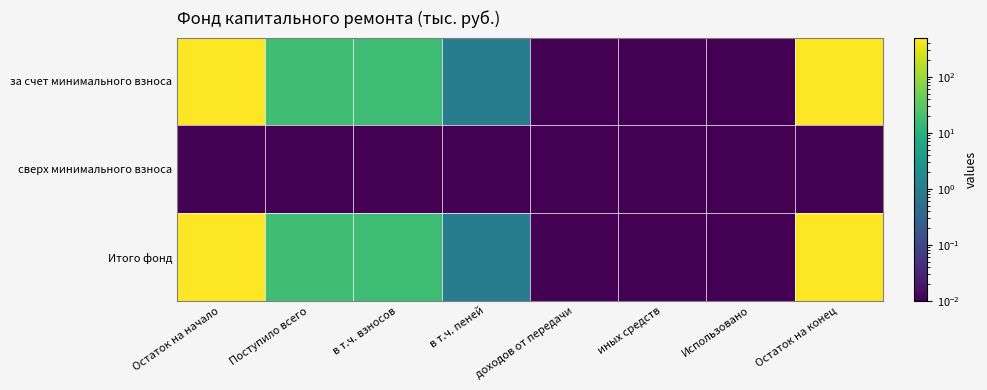

Reading right to left, what are all the values shown in this chart?

за счет минимального взноса: Остаток на конец=498.5	Использовано=0.0	иных средств=0.0	доходов от передачи=0.0	в т.ч. пеней=1.0	в т.ч. взносов=17.3	Поступило всего=18.2	Остаток на начало=480.3
сверх минимального взноса: Остаток на конец=0.0	Использовано=0.0	иных средств=0.0	доходов от передачи=0.0	в т.ч. пеней=0.0	в т.ч. взносов=0.0	Поступило всего=0.0	Остаток на начало=0.0
Итого фонд: Остаток на конец=498.5	Использовано=0.0	иных средств=0.0	доходов от передачи=0.0	в т.ч. пеней=1.0	в т.ч. взносов=17.3	Поступило всего=18.2	Остаток на начало=480.3